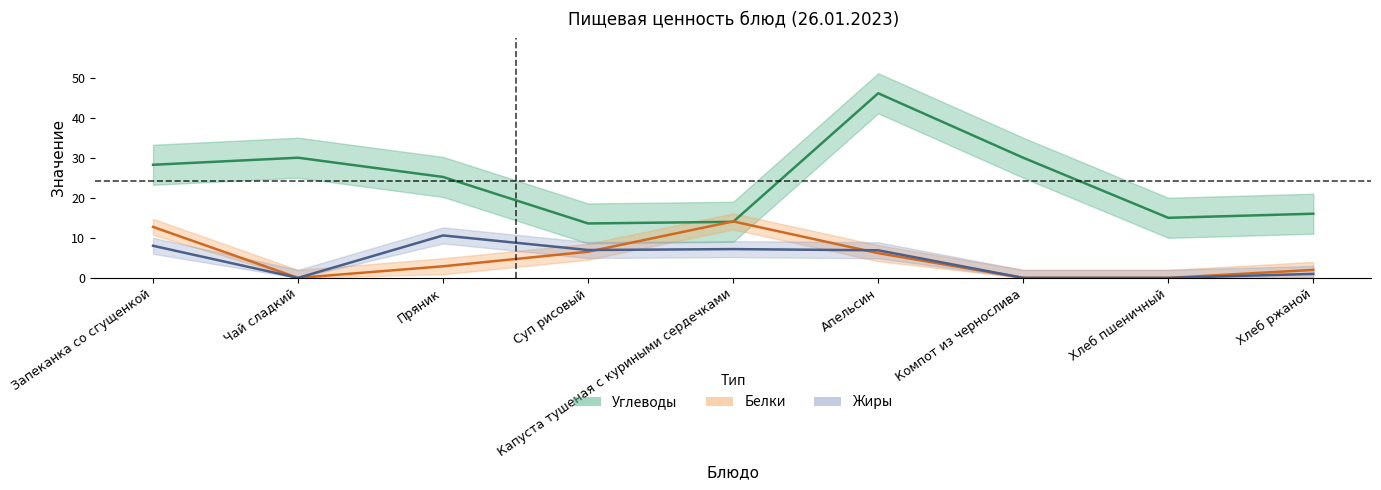

What position from the right is Чай сладкий?

8